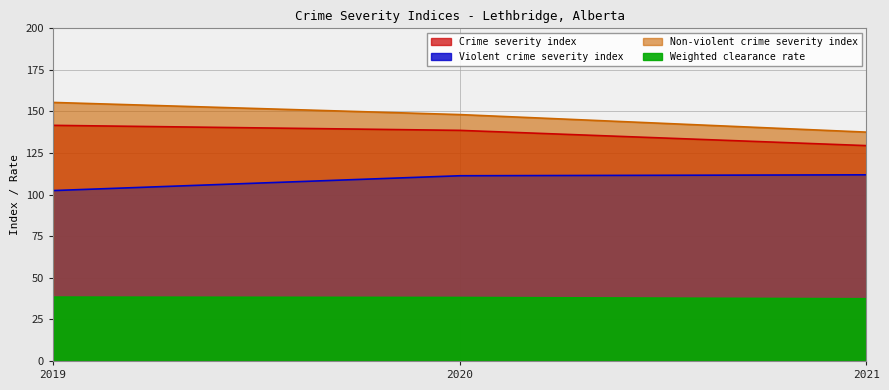

What is the maximum value shown in the chart?

155.4